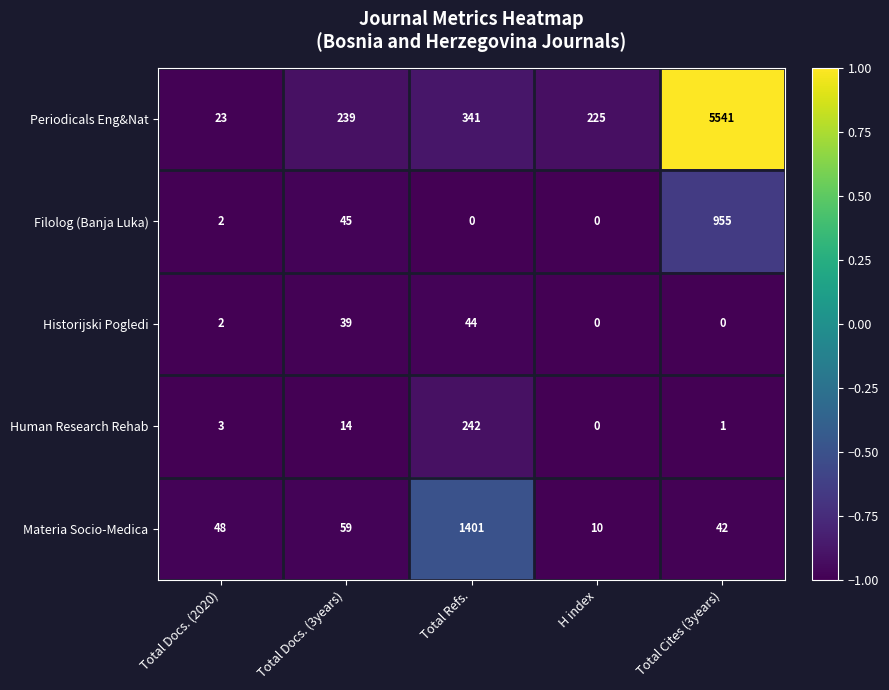

Which series has the largest total across all categories?

Periodicals Eng&Nat